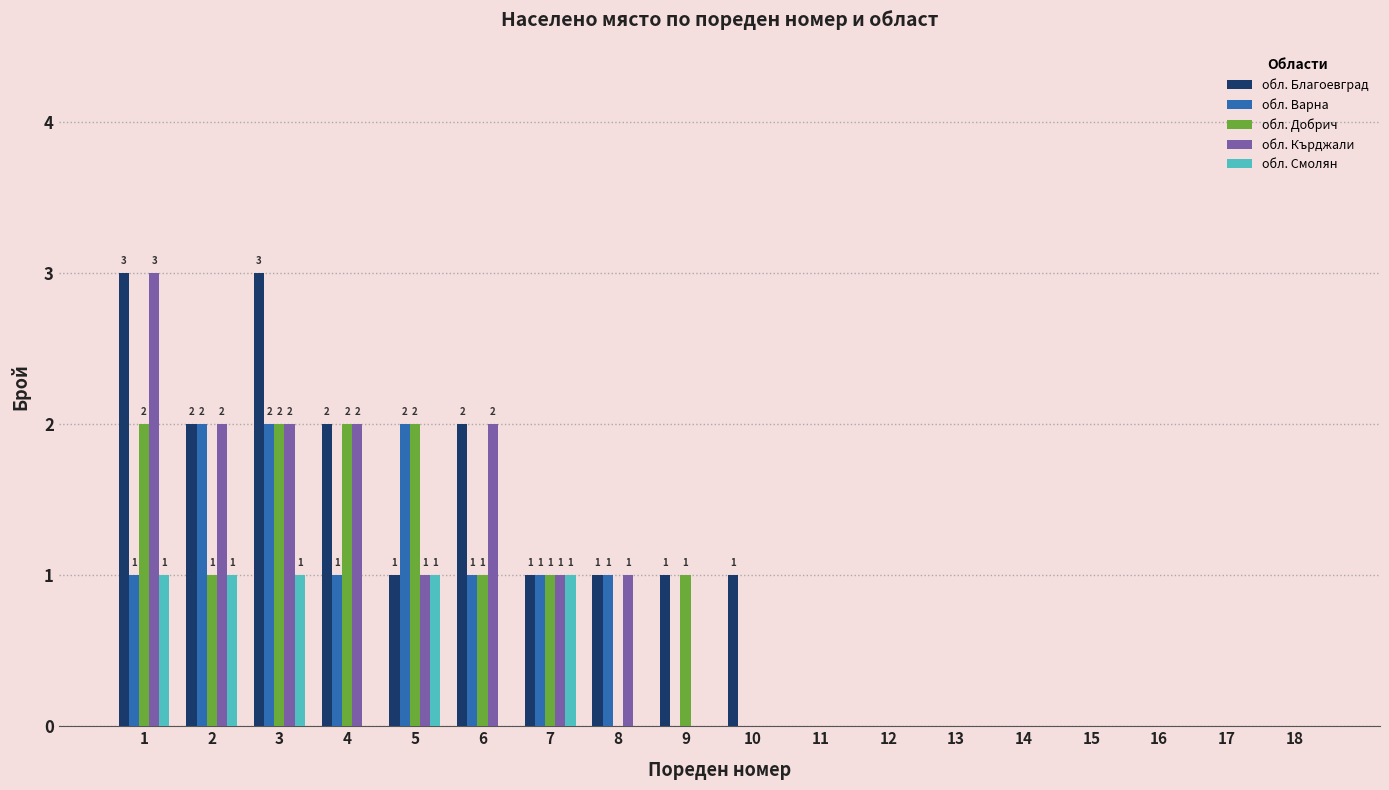

Is the value of обл. Варна at 10 greater than the value of обл. Добрич at 6?

No